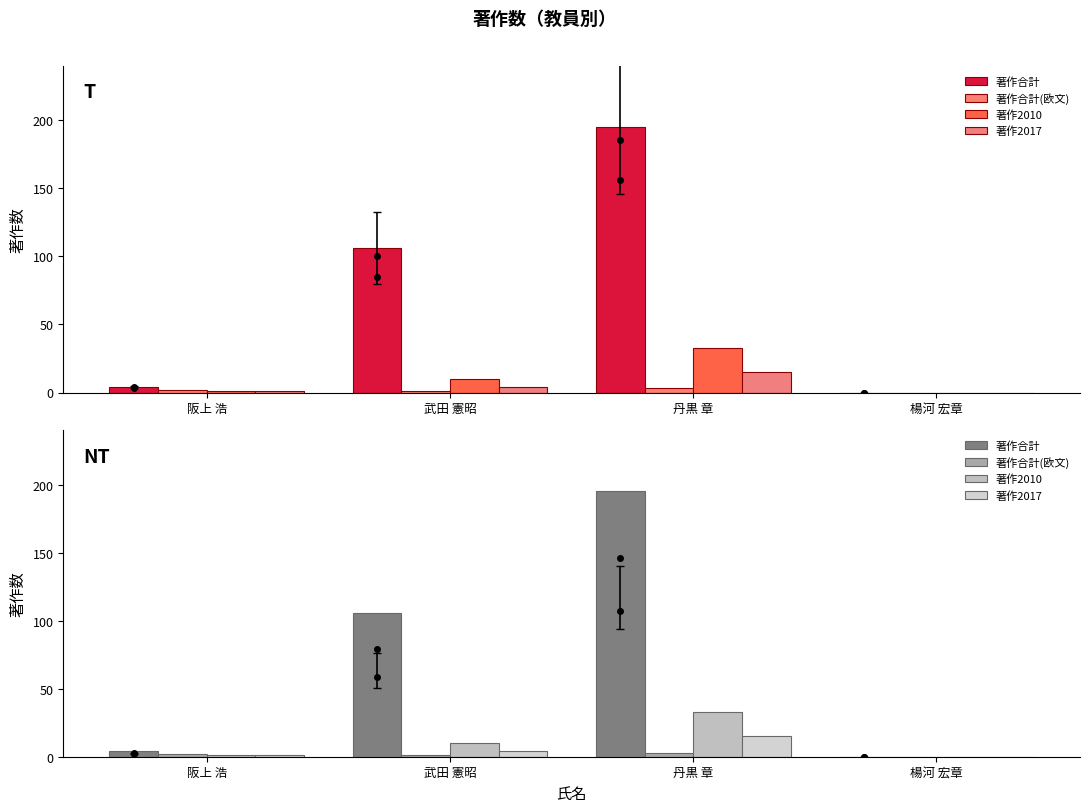

Reading left to right, transcribe all the data shown in this chart.

著作合計: 4	106	195	0
著作合計(欧文): 2	1	3	0
著作2010: 1	10	33	0
著作2017: 1	4	15	0